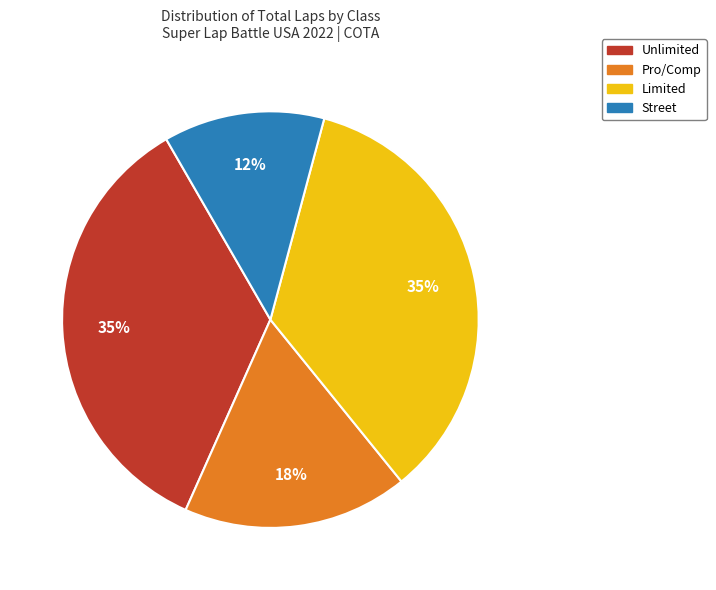

To the nearest percent, what is the average slice percentage?

25%